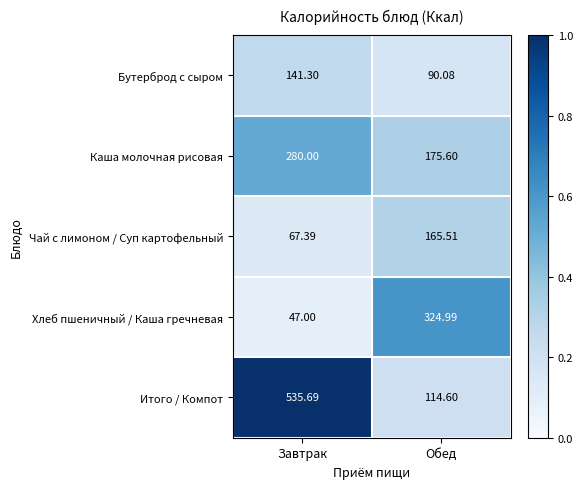

At which label is Бутерброд с сыром closest to 115?

Обед